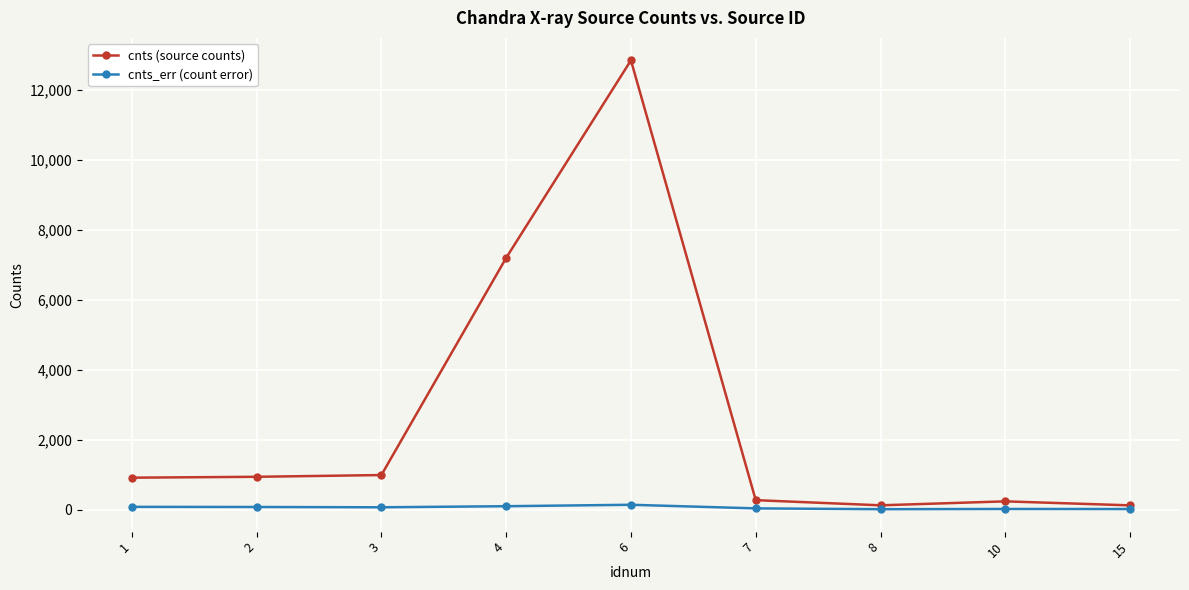

Is it true that cnts_err (count error) equals 100.3 at 4?

True